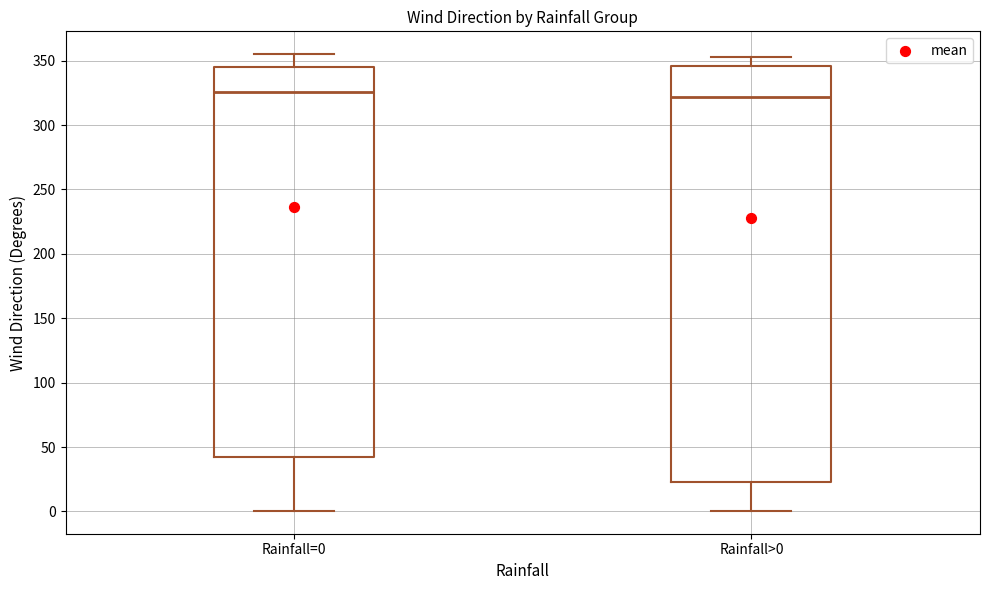

Reading left to right, transcribe this box plot: for each box, give where its median line is, the range the box spans, and where its two whiskers end, as read against the y-axis. The values are not printed on the chart, so give them approximately, as read against the axis.

Rainfall=0: median 325, box 45 to 345, whiskers 0 to 355
Rainfall>0: median 320, box 25 to 345, whiskers 0 to 355